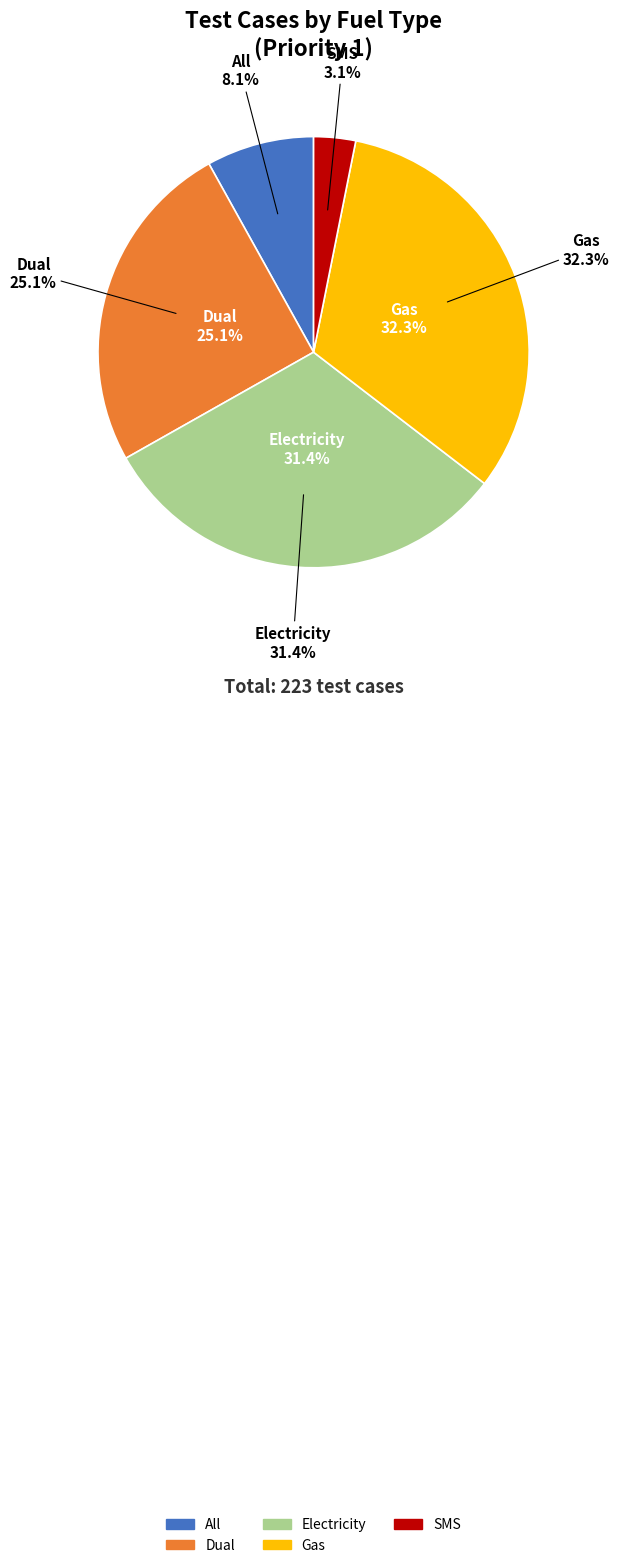

How many slices are in this pie chart?

5